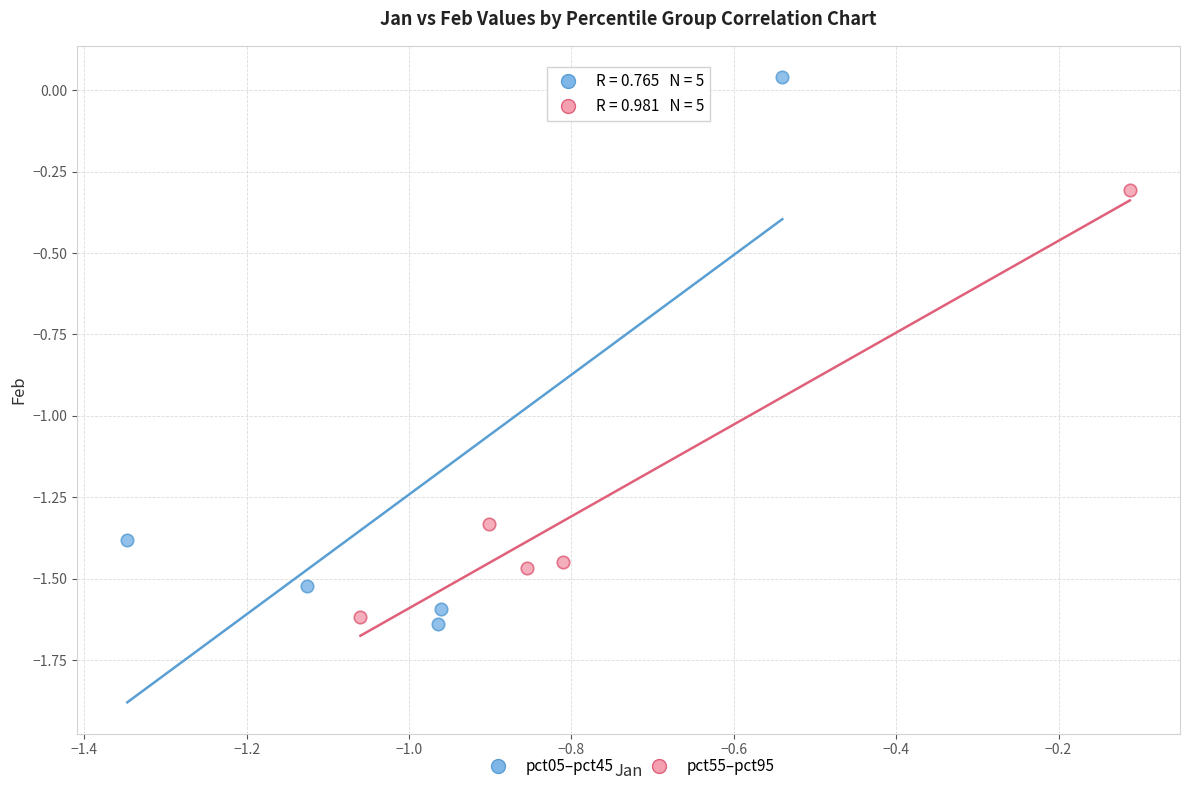

Which series has the largest Y range (max minus min)?

pct05–pct45